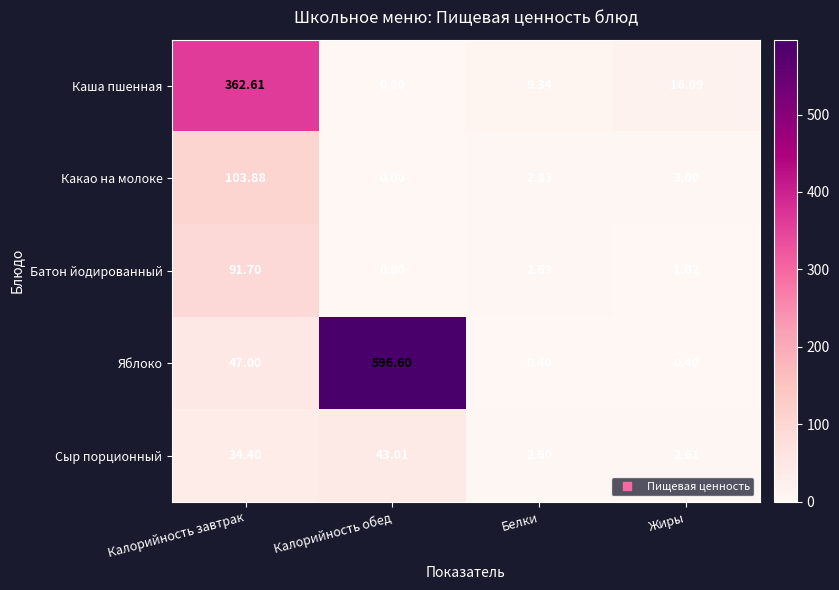

Where does the Сыр порционный series first go above 34?

Калорийность завтрак